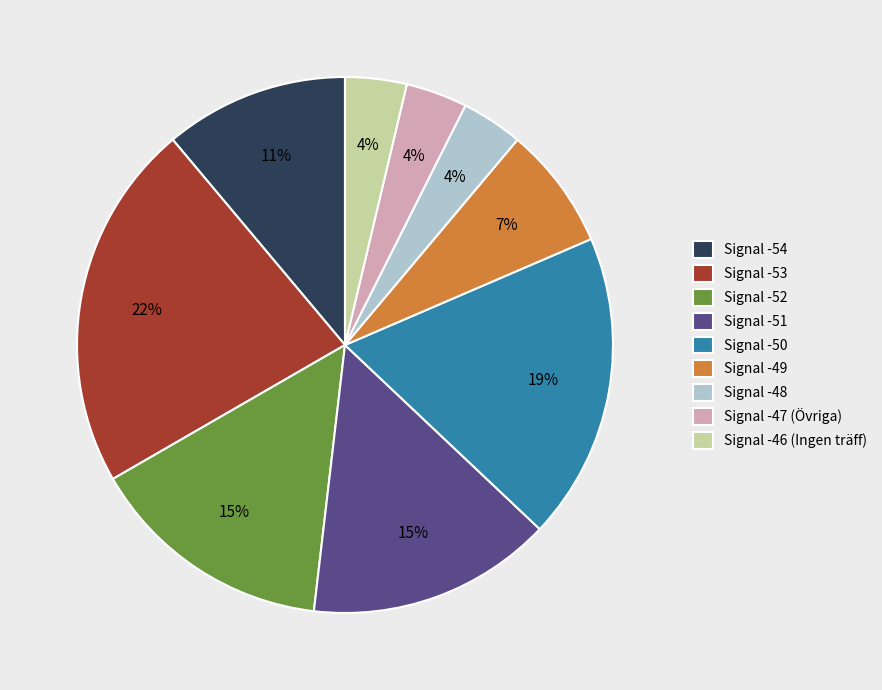

Combined, do Signal -47 (Övriga) and Signal -50 account for over 50%?

No